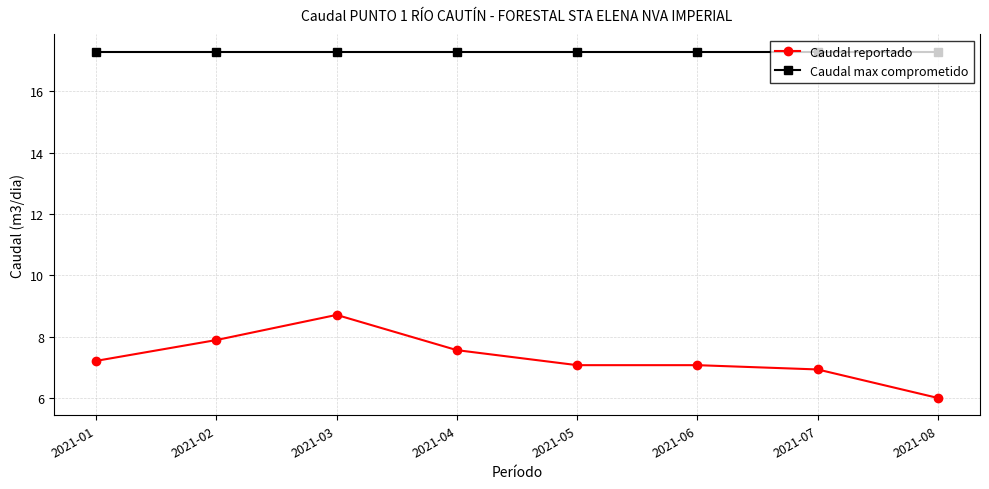

What is the maximum value for Caudal max comprometido?

17.3